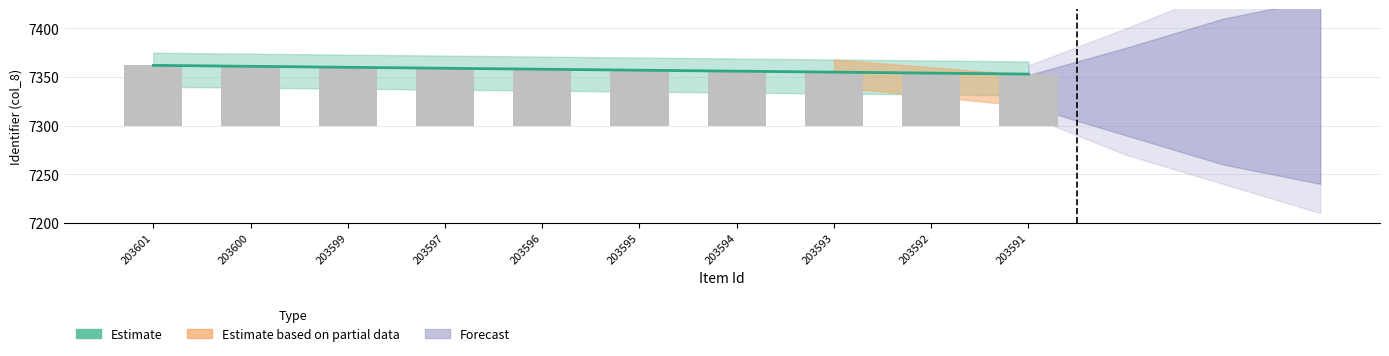

Reading right to left, transcribe all the data shown in this chart.

203591=7353	203592=7354	203593=7355	203594=7356	203595=7357	203596=7358	203597=7359	203599=7360	203600=7361	203601=7362